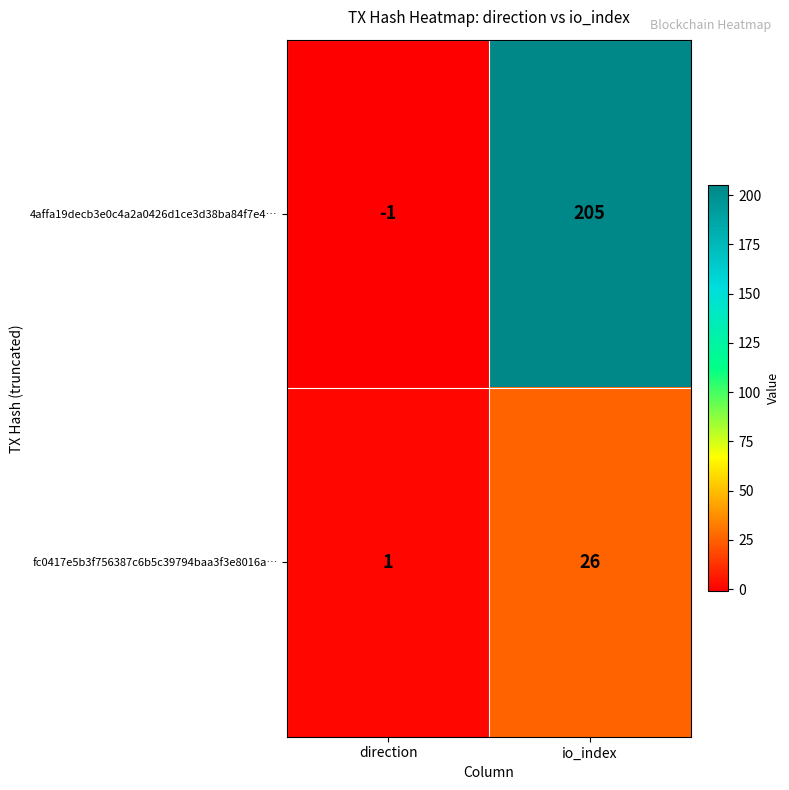

What is the difference between the 4affa19decb3e0c4a2a0426d1ce3d38ba84f7e4… values at io_index and direction?

206